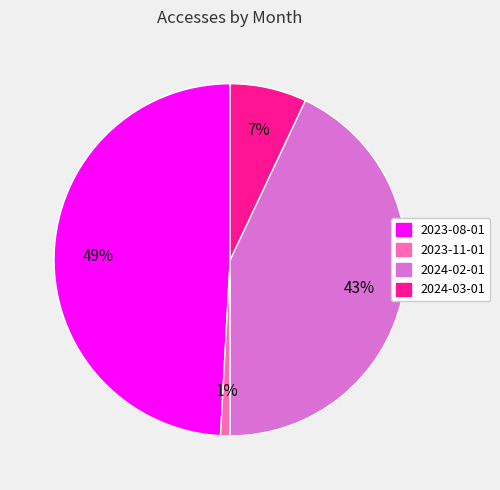

Which has a higher value, 2024-03-01 or 2024-02-01?

2024-02-01